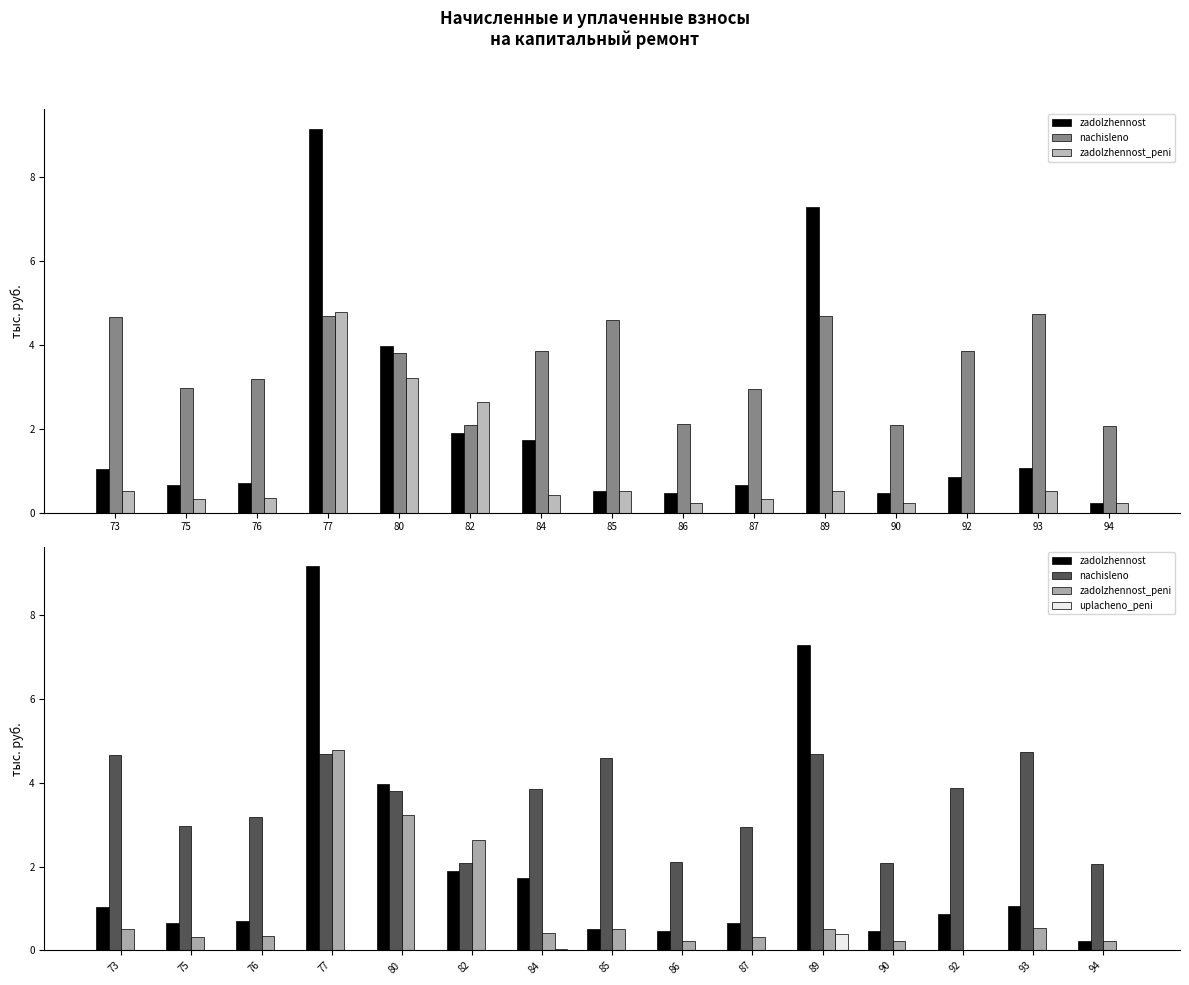

Reading left to right, extract all data points from this chart.

zadolzhennost: 1.0	0.7	0.7	9.2	4.0	1.9	1.7	0.5	0.5	0.7	7.3	0.5	0.9	1.1	0.2
nachisleno: 4.7	3.0	3.2	4.7	3.8	2.1	3.9	4.6	2.1	3.0	4.7	2.1	3.9	4.7	2.1
zadolzhennost_peni: 0.5	0.3	0.4	4.8	3.2	2.6	0.4	0.5	0.2	0.3	0.5	0.2	0.0	0.5	0.2
uplacheno_peni: 0.0	0.0	0.0	0.0	0.0	0.0	0.0	0.0	0.0	0.0	0.4	0.0	0.0	0.0	0.0